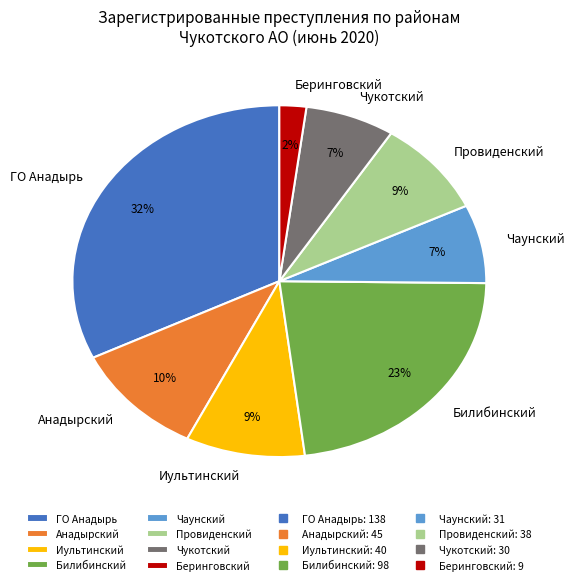

What percentage is the ГО Анадырь slice, to the nearest percent?

32%